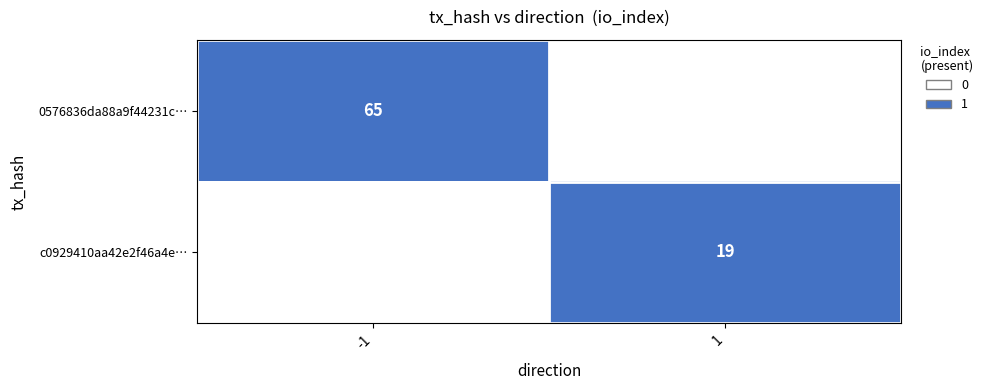

The value of c0929410aa42e2f46a4e… at 1 is 0. True or false?

False